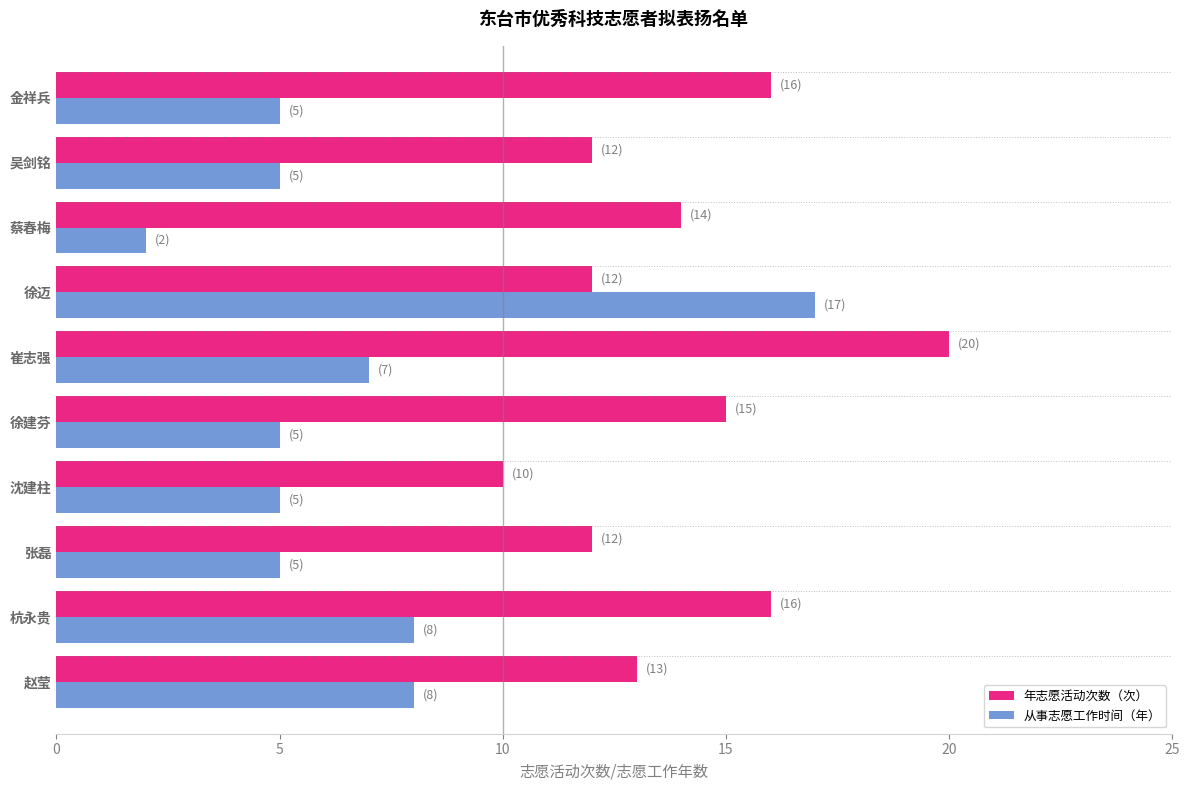

What is the difference between the maximum and minimum values in the 年志愿活动次数（次） series?

10